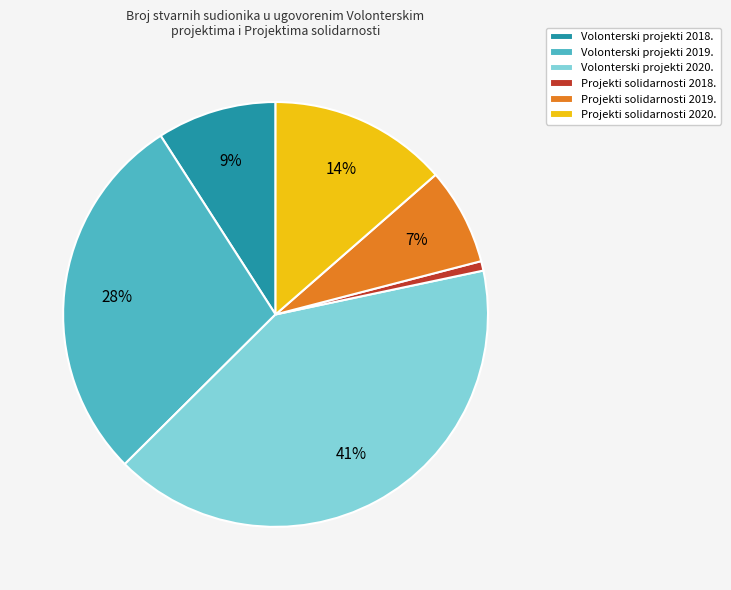

Combined, do Projekti solidarnosti 2020. and Projekti solidarnosti 2018. account for over 50%?

No